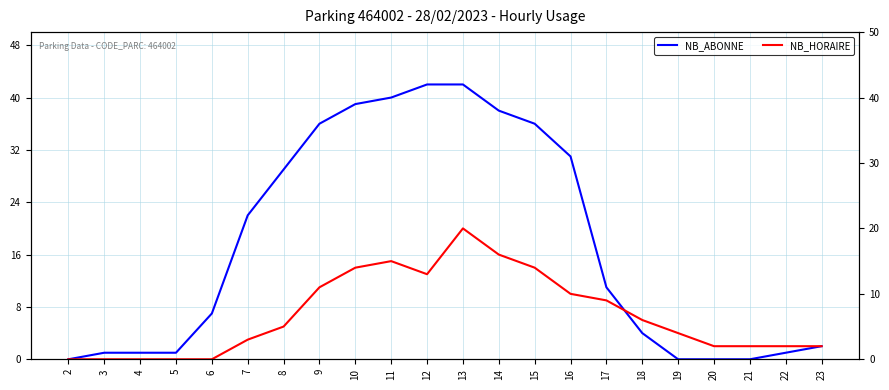

At which category is the sum across all series the highest?

13